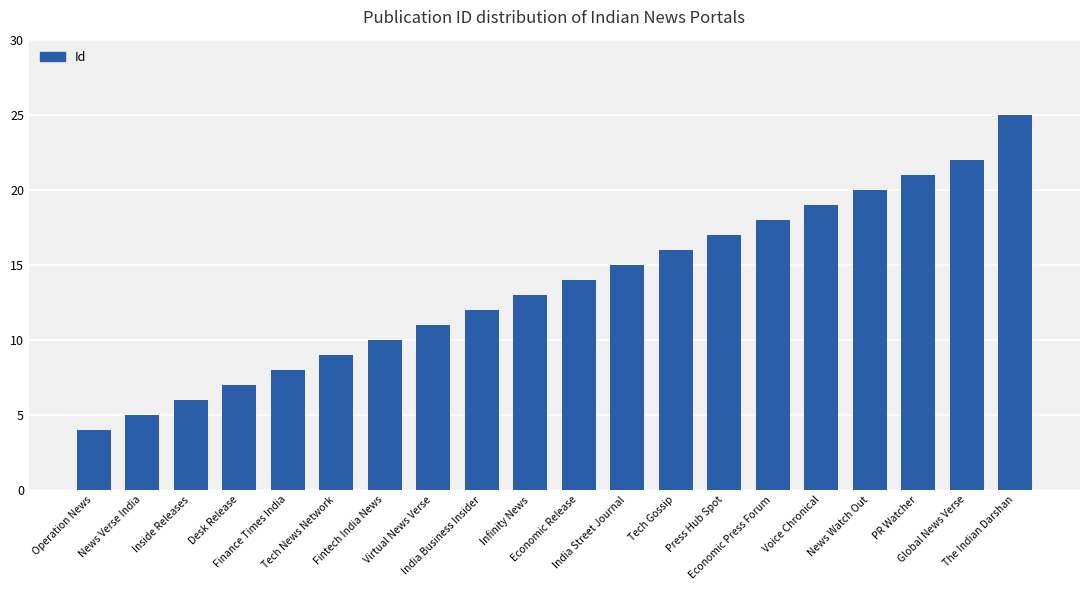

Reading right to left, list all the values displayed in this chart.

The Indian Darshan=25	Global News Verse=22	PR Watcher=21	News Watch Out=20	Voice Chronical=19	Economic Press Forum=18	Press Hub Spot=17	Tech Gossip=16	India Street Journal=15	Economic Release=14	Infinity News=13	India Business Insider=12	Virtual News Verse=11	Fintech India News=10	Tech News Network=9	Finance Times India=8	Desk Release=7	Inside Releases=6	News Verse India=5	Operation News=4